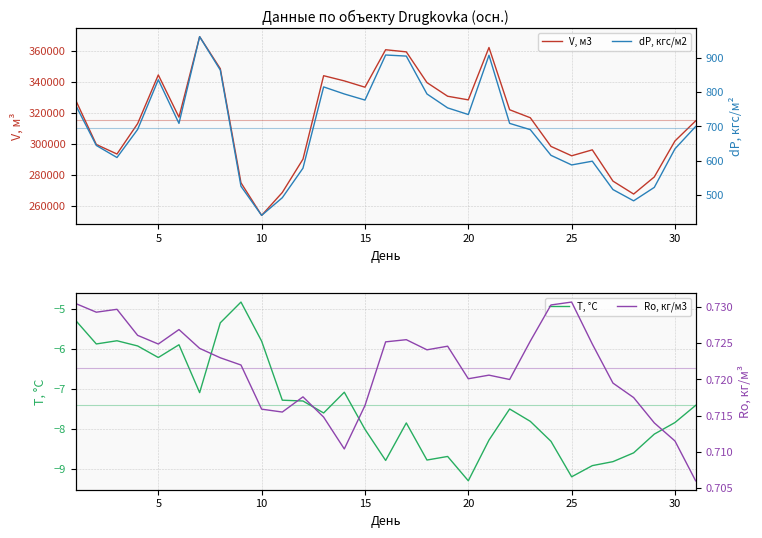

What is the greatest value displayed?

369335.1